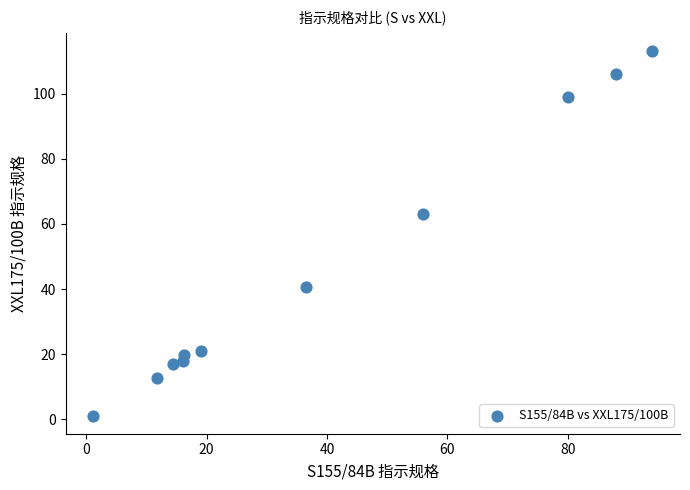

What Y value in the scatter plot is closest to 57?

63.0